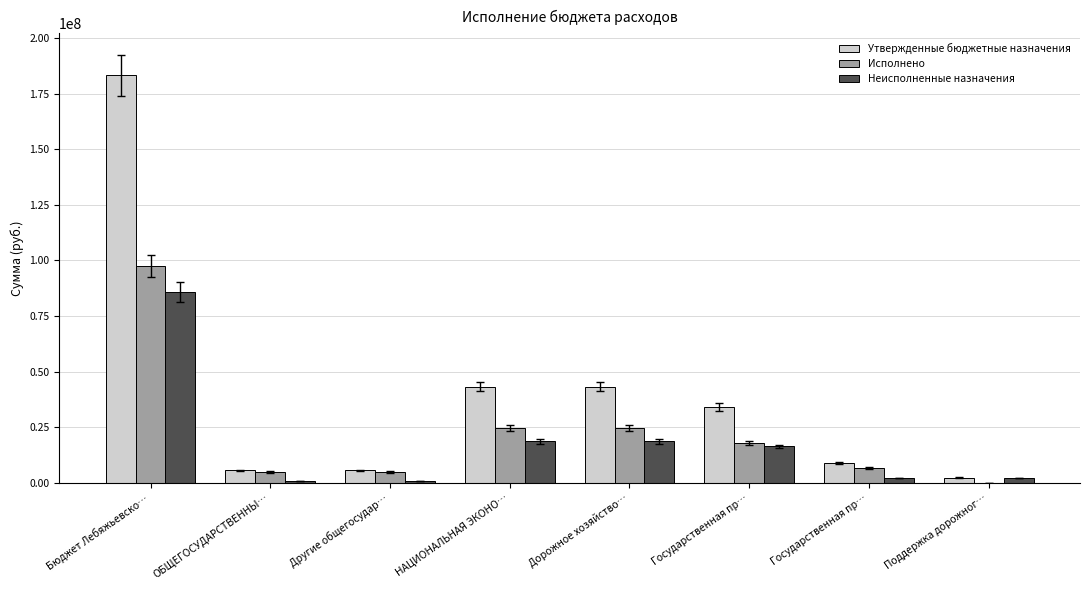

Is it true that Неисполненные назначения equals 2196000.0 at Поддержка дорожног…?

True